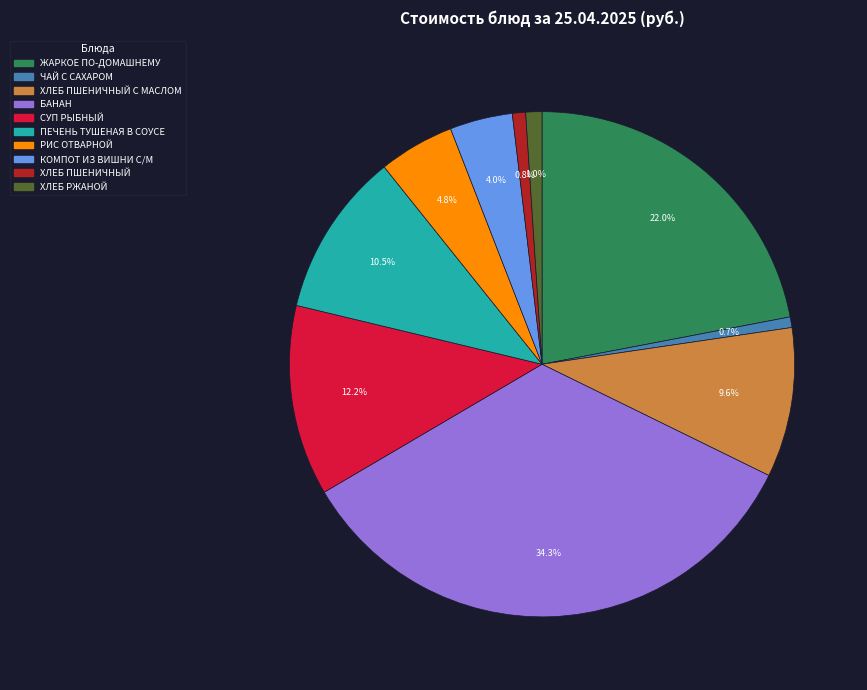

Does any single category account for the majority?

No